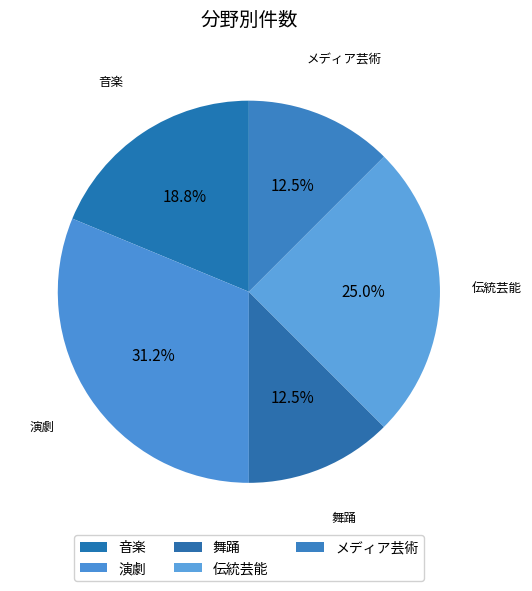

Is it true that メディア芸術 is 12% of the pie?

True